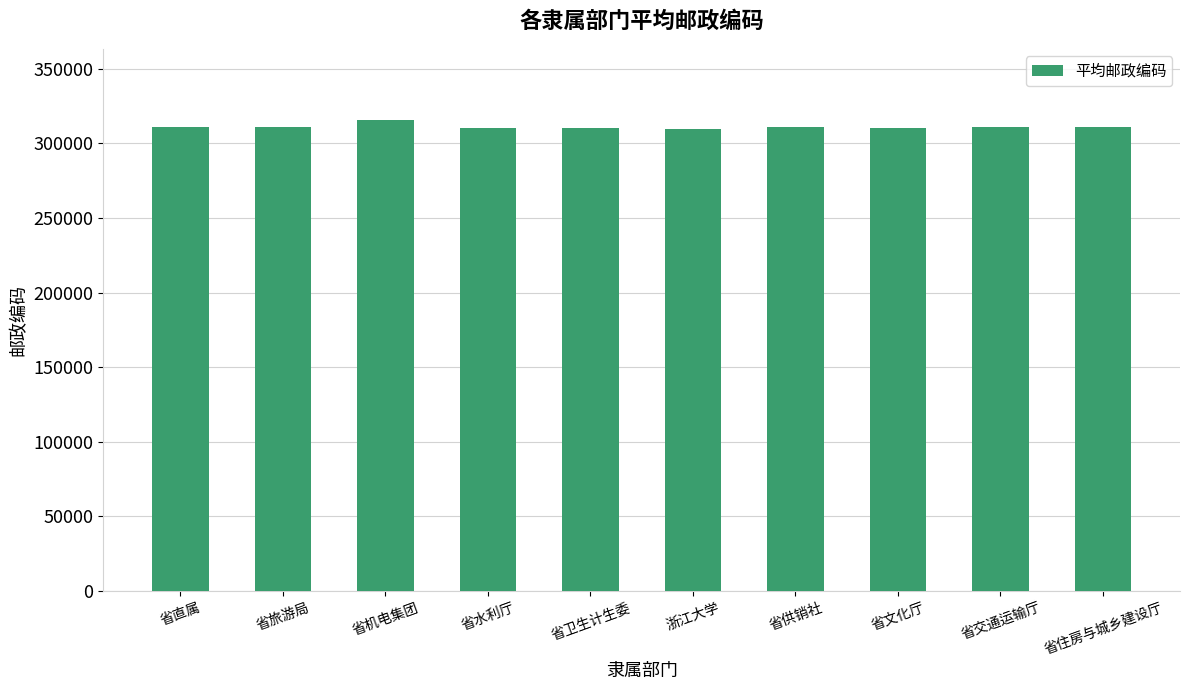

What is the difference between the values at 省文化厅 and 浙江大学?

44